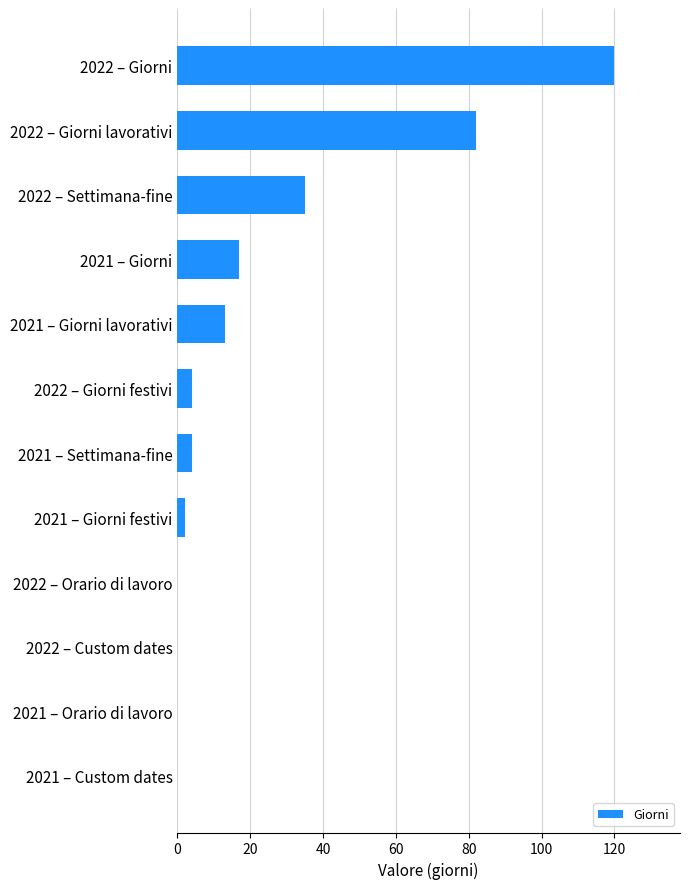

What is the greatest value displayed?

120